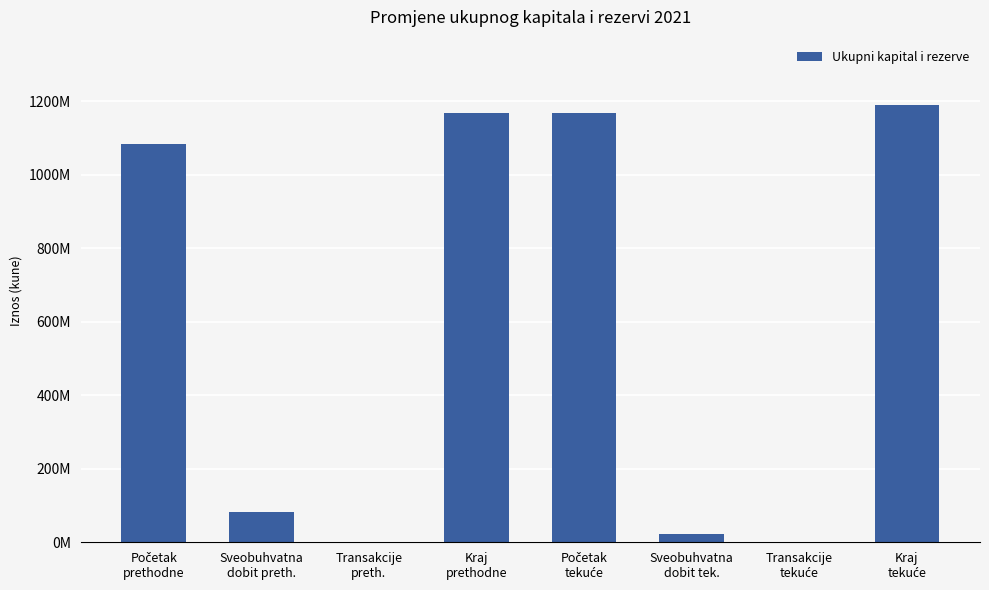

What is the change in value from Sveobuhvatna
dobit preth. to Transakcije
tekuće?

-82340998